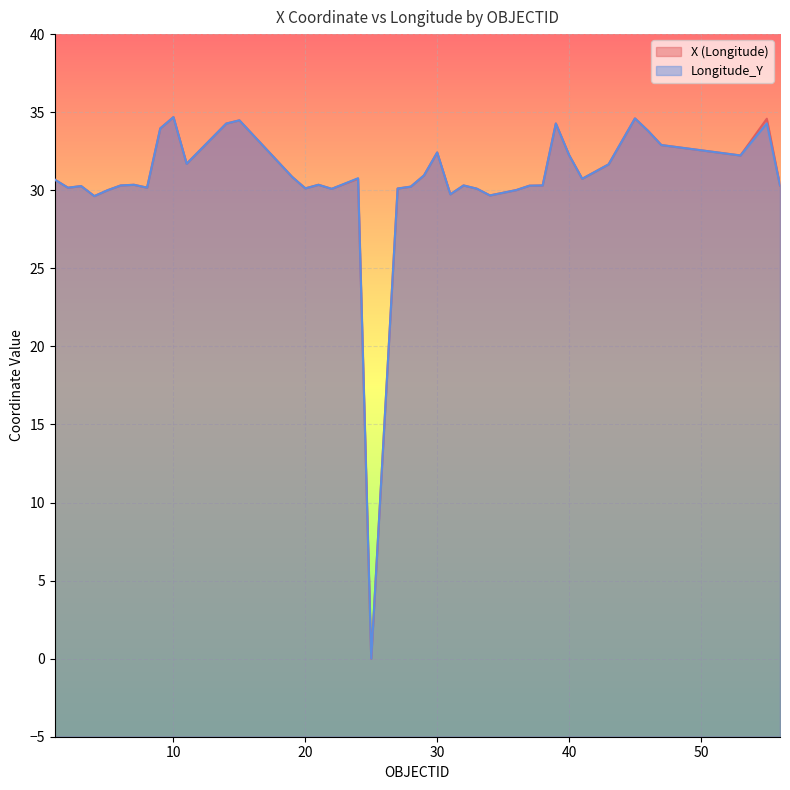

Does the chart display data point markers on the line(s)?

No